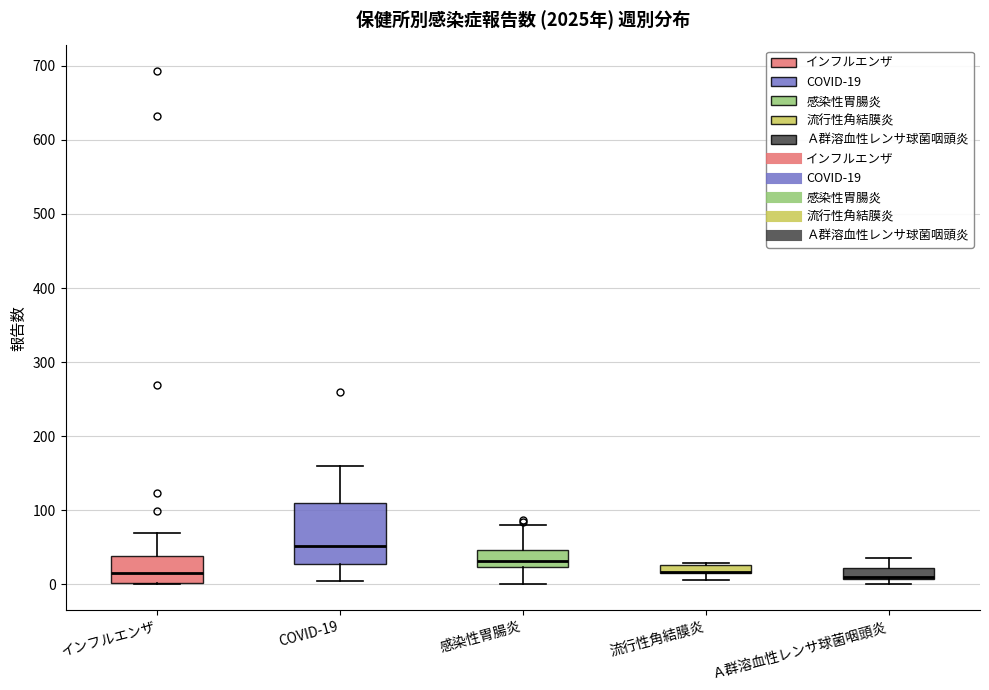

Where does the upper whisker of the box for COVID-19 end on the y-axis? The values are not printed on the chart, so give them approximately, as read against the axis.

160